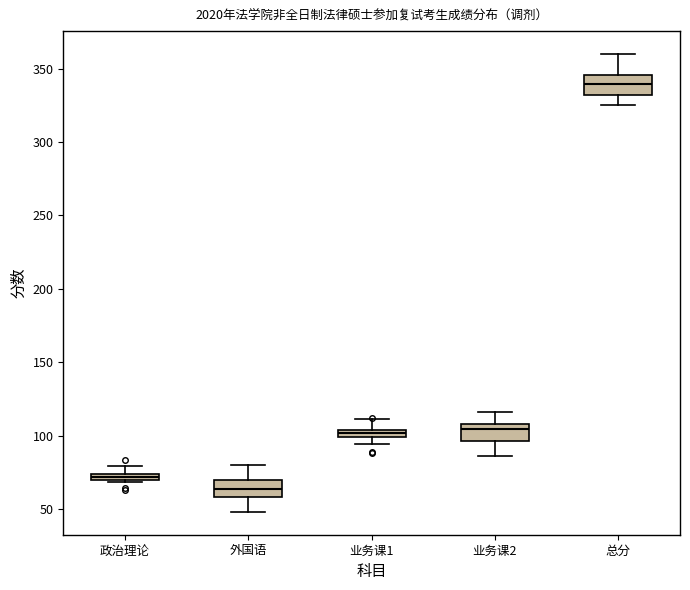

Which box has the lowest median line?

外国语